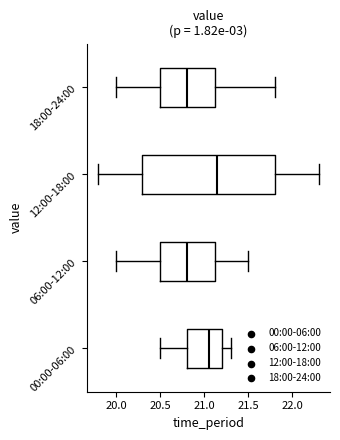

Reading bottom to top, transcribe this box plot: for each box, give where its median line is, the range the box spans, and where its two whiskers end, as read against the x-axis. The values are not printed on the chart, so give them approximately, as read against the axis.

00:00-06:00: median 21.05, box 20.80 to 21.20, whiskers 20.50 to 21.30
06:00-12:00: median 20.80, box 20.50 to 21.15, whiskers 20.00 to 21.50
12:00-18:00: median 21.15, box 20.30 to 21.80, whiskers 19.80 to 22.30
18:00-24:00: median 20.80, box 20.50 to 21.15, whiskers 20.00 to 21.80